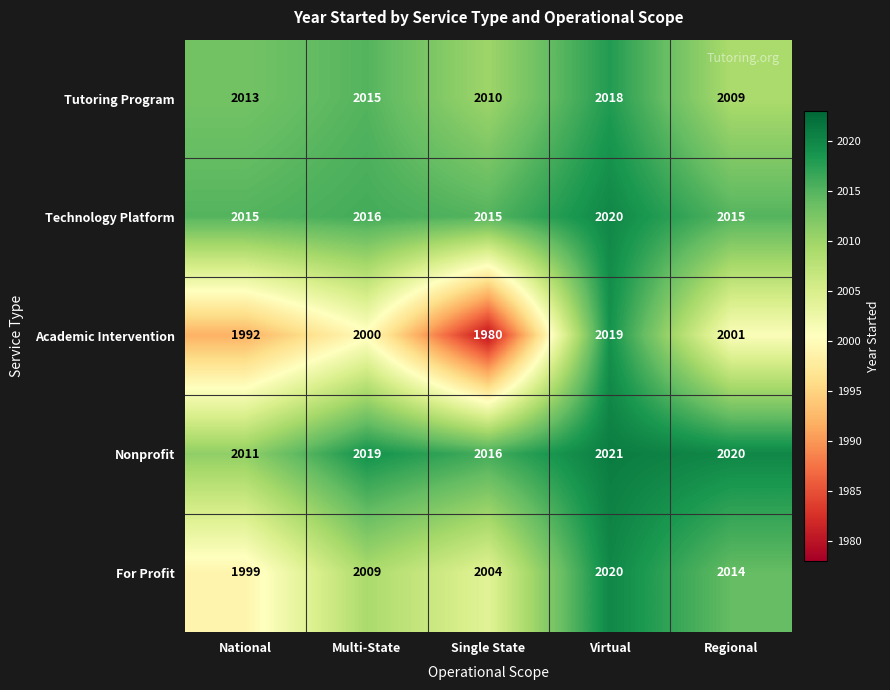

Is it true that Technology Platform equals 3287 at Virtual?

False